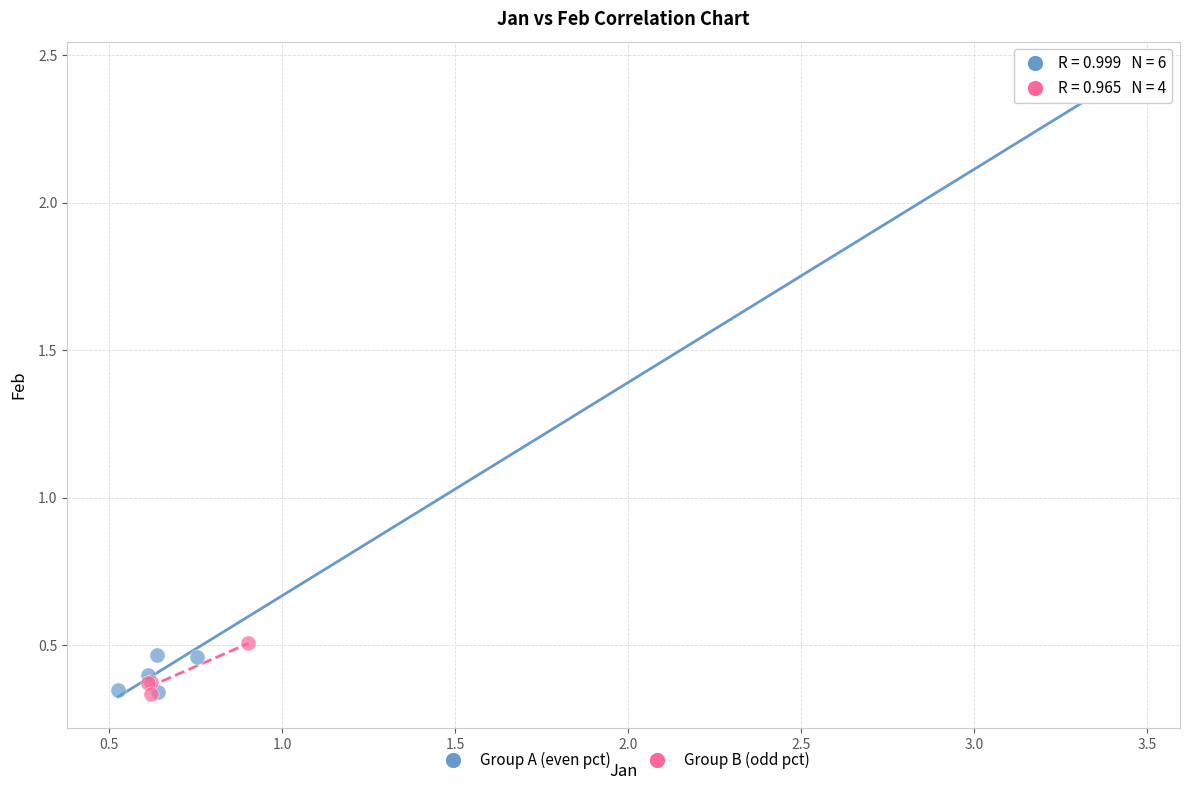

What are all the series names shown in the legend?

Group A (even pct), Group B (odd pct)